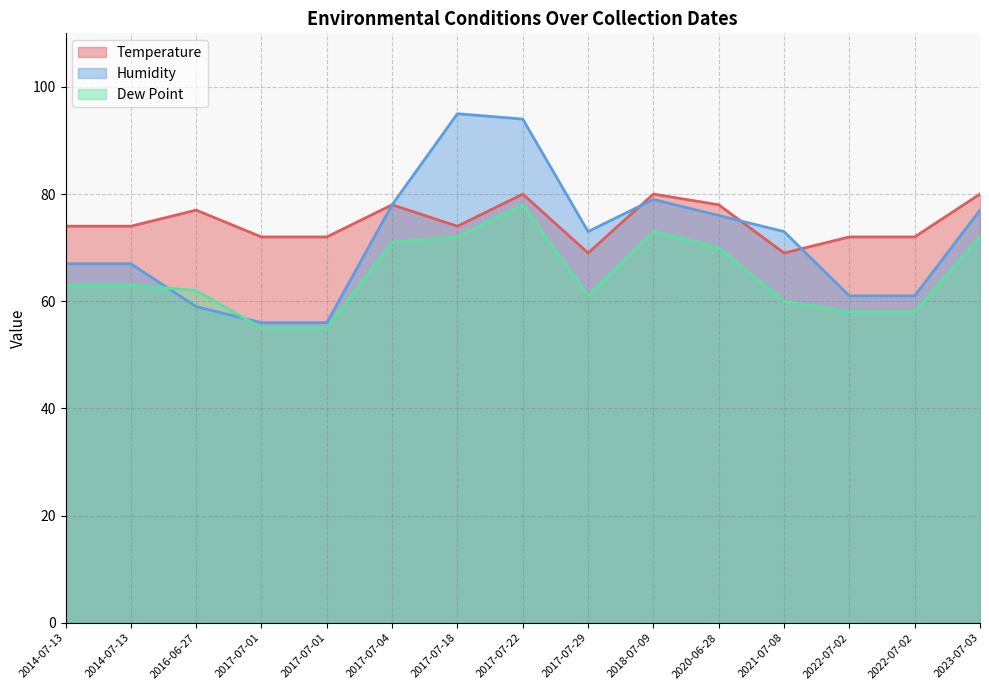

What is the spread (max minus min) of values at 2017-07-22?

16